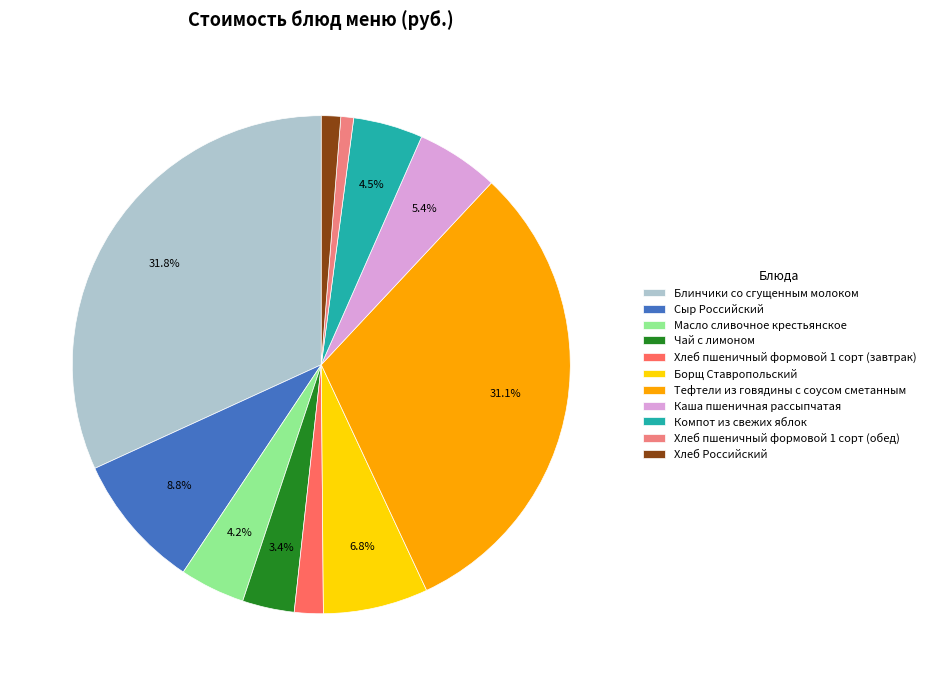

What percentage is the Хлеб пшеничный формовой 1 сорт (обед) slice, to the nearest percent?

1%